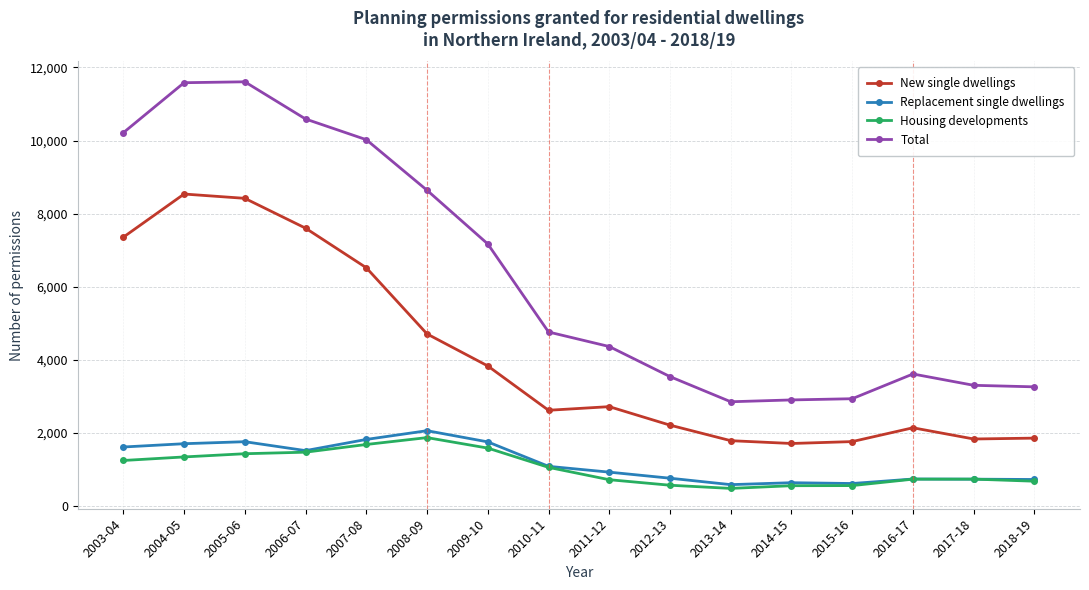

What are all the series names shown in the legend?

New single dwellings, Replacement single dwellings, Housing developments, Total